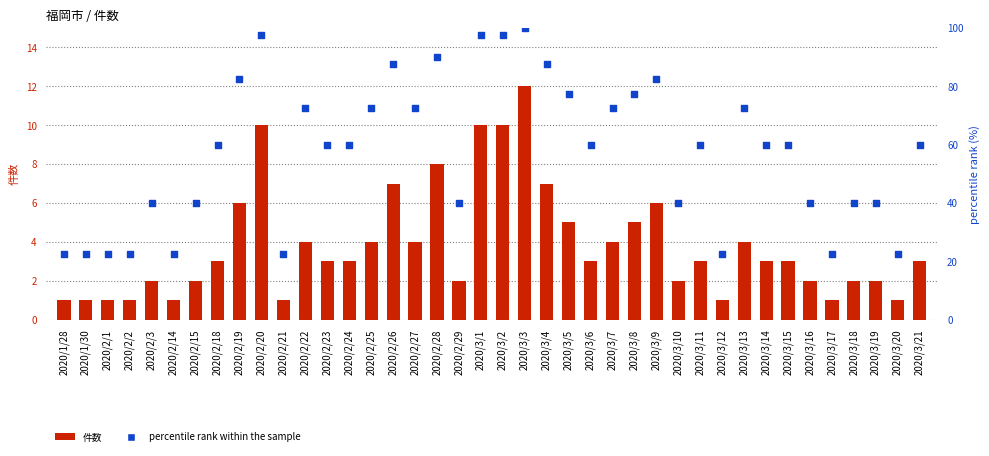

At how many categories does at least one series exceed 62?

16